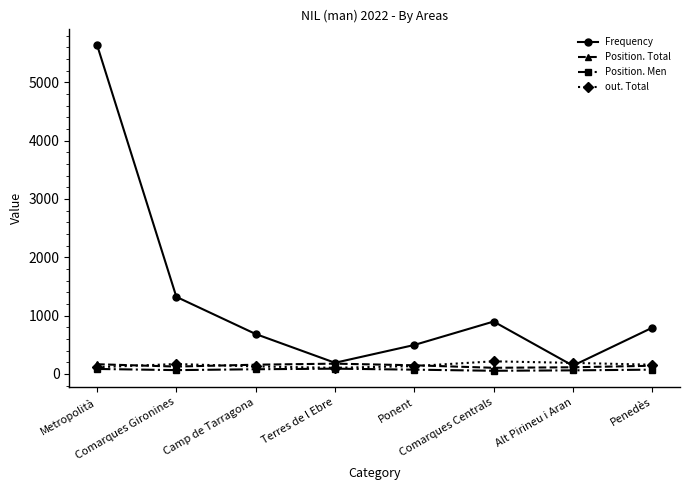

Which series has the widest spread of values?

Frequency